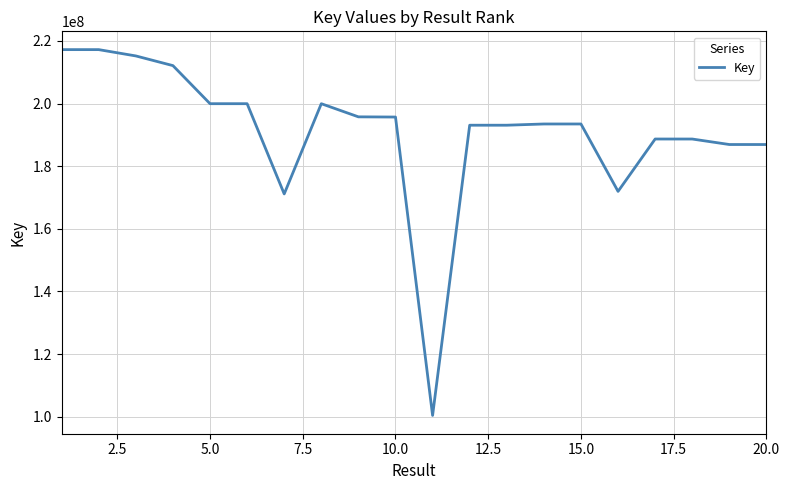

What is the average value?

191045486